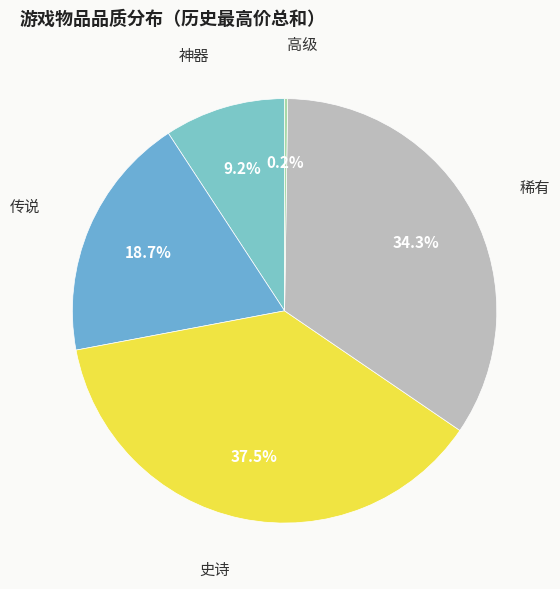

Is there a majority slice in this chart?

No